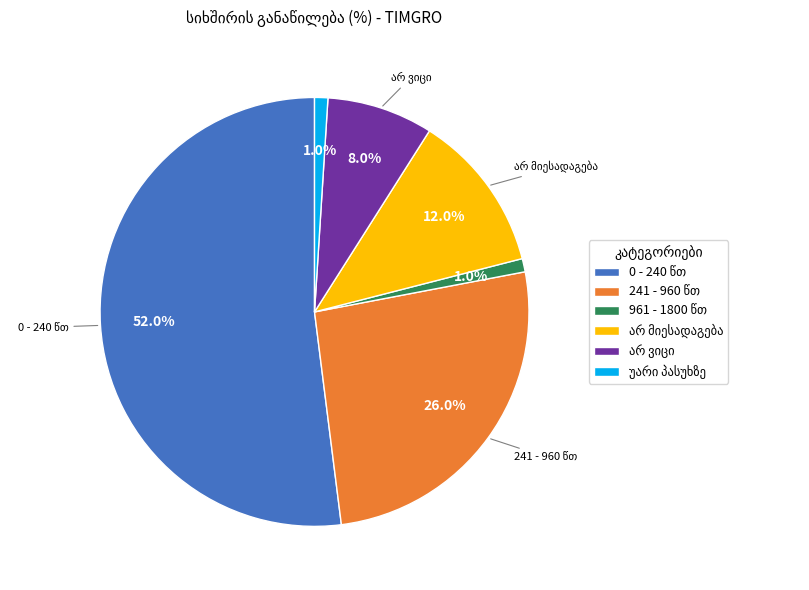

How many slices are in this pie chart?

6